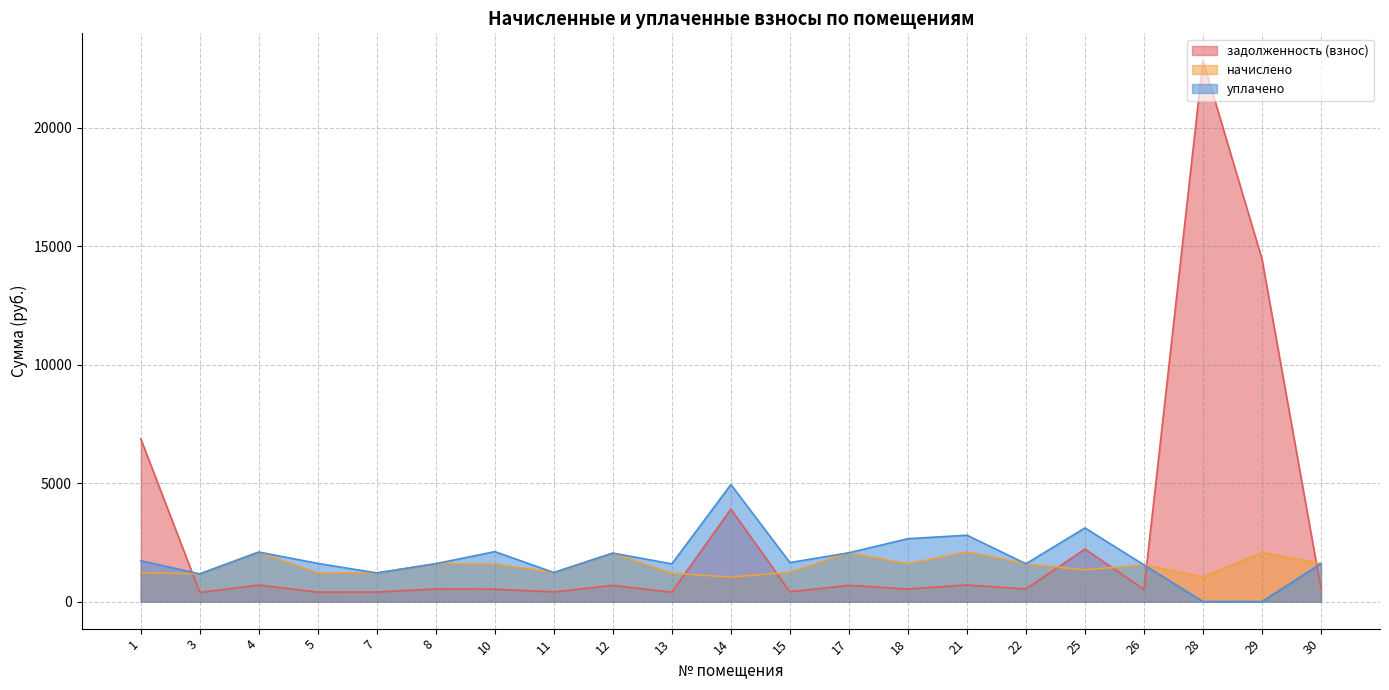

True or false: начислено and уплачено intersect in this chart.

False